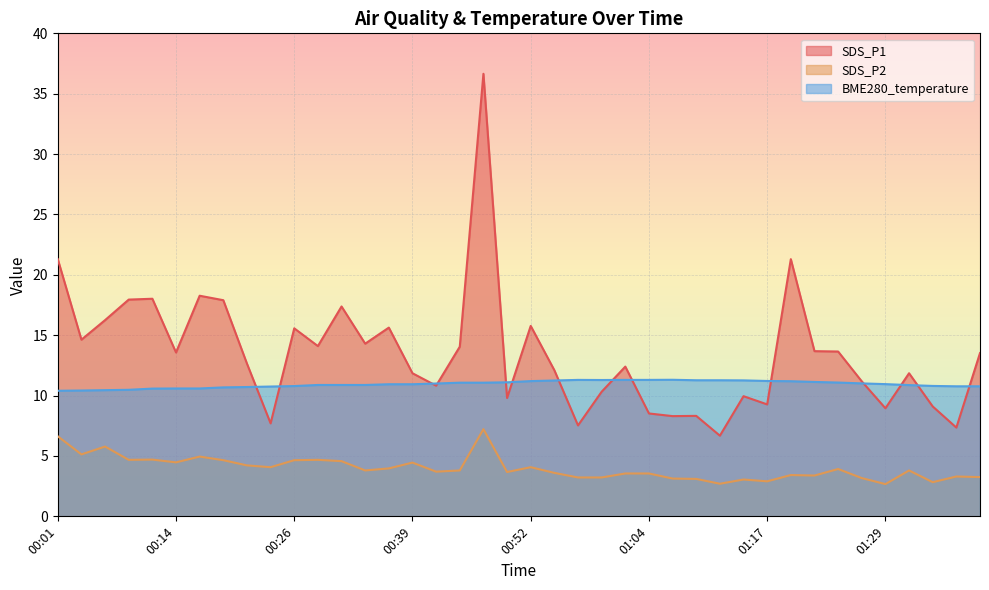

Which series changed the most between 00:39 and 01:34?

SDS_P1